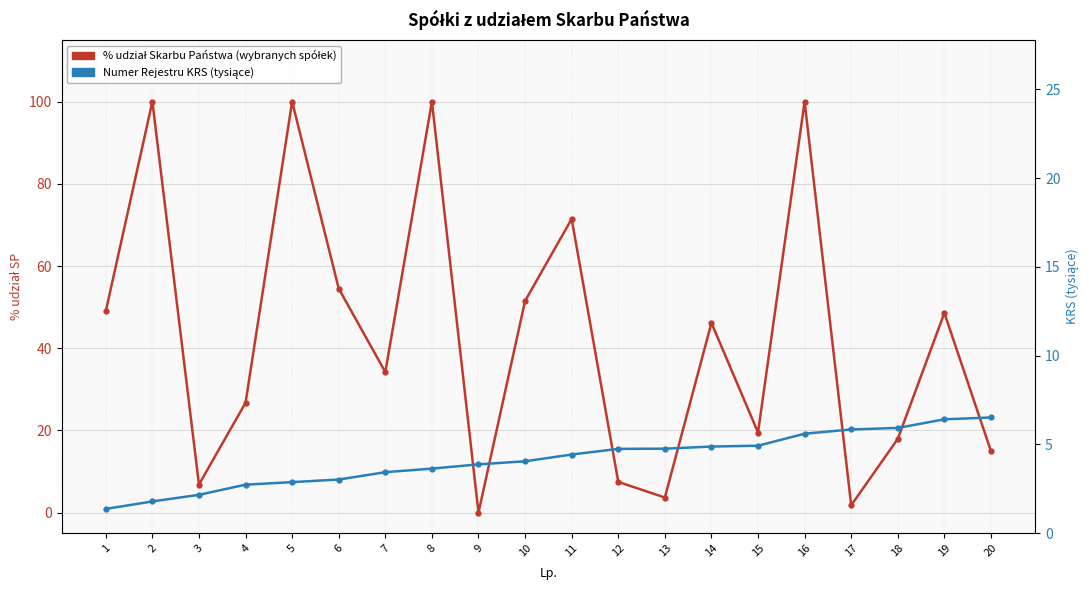

Which category has the highest value in the Numer Rejestru KRS (tysiące) series?

20